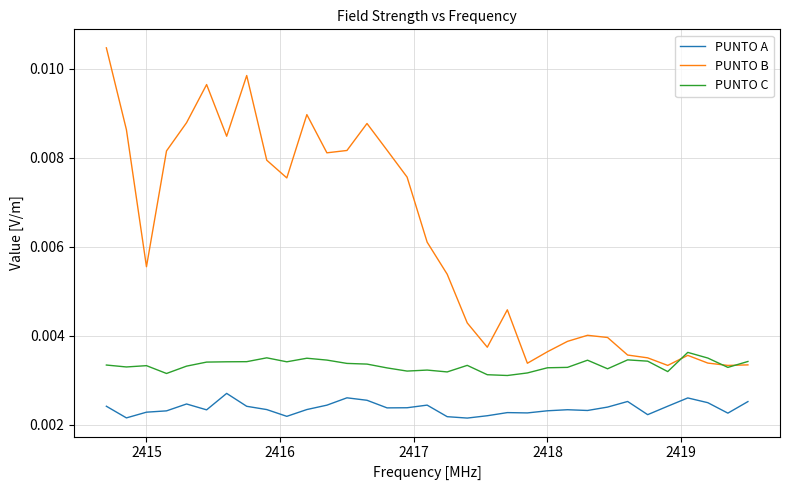

List the series in order of their peak value, highest first.

PUNTO B, PUNTO C, PUNTO A